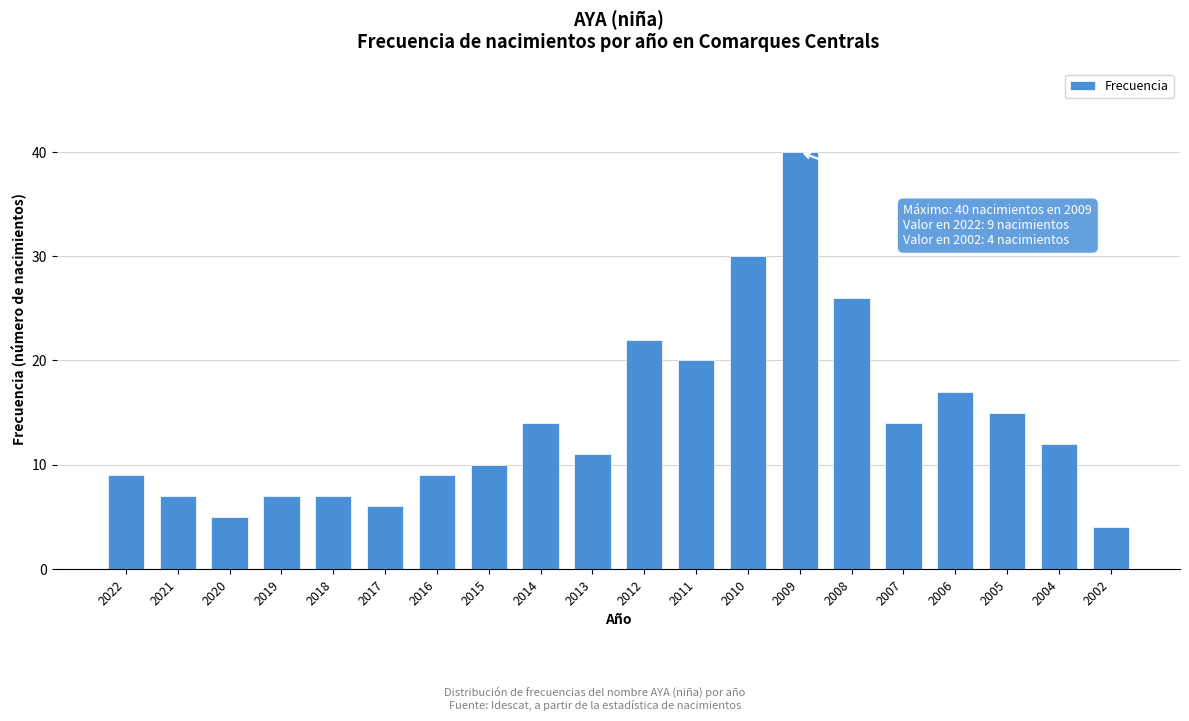

Reading left to right, extract all data points from this chart.

9	7	5	7	7	6	9	10	14	11	22	20	30	40	26	14	17	15	12	4